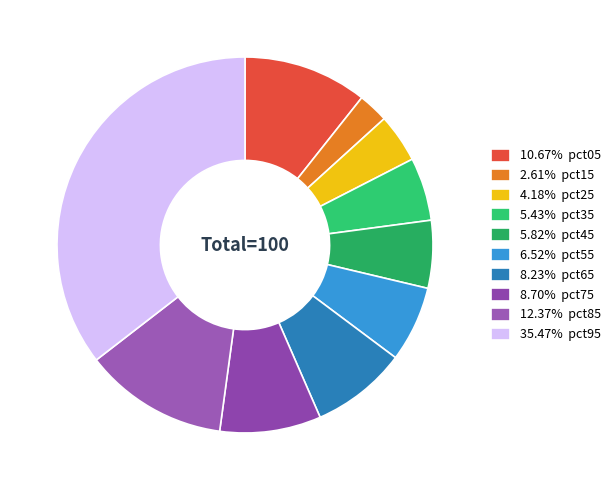

How many segments does this pie chart have?

10